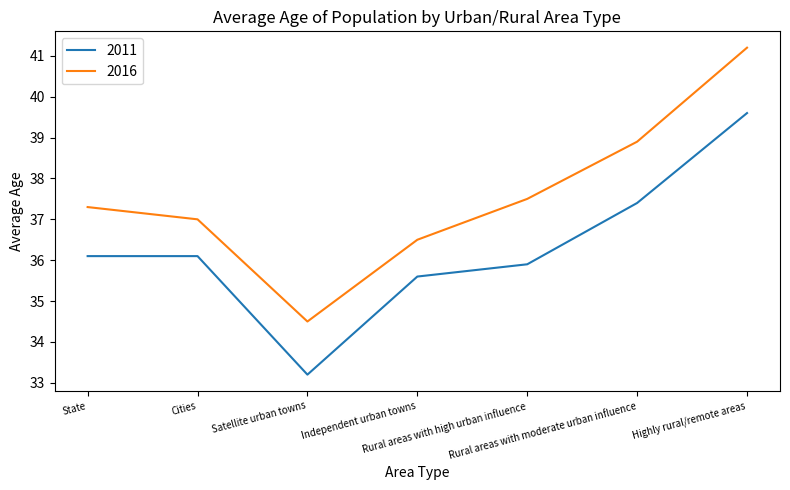

Reading left to right, transcribe all the data shown in this chart.

2011: 36.1	36.1	33.2	35.6	35.9	37.4	39.6
2016: 37.3	37.0	34.5	36.5	37.5	38.9	41.2